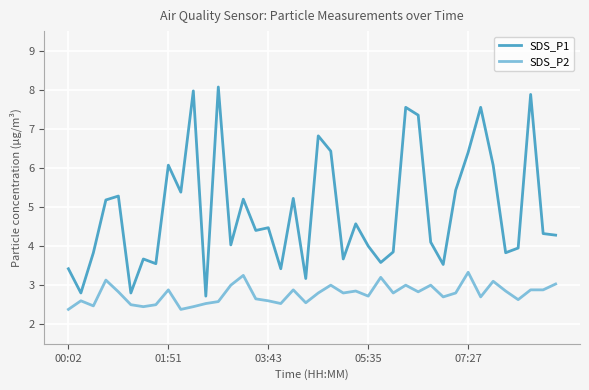

True or false: SDS_P2 and SDS_P1 cross at least once.

False